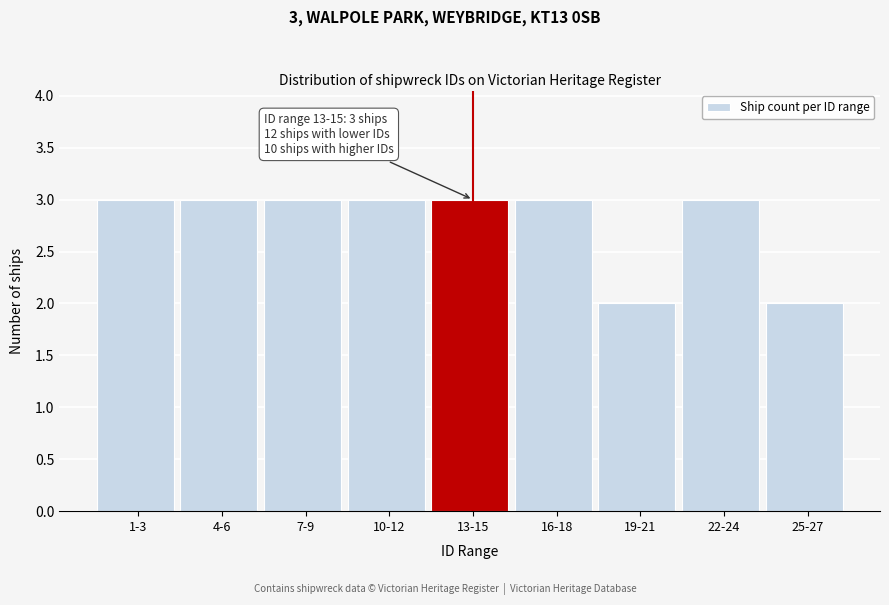

Reading left to right, what are all the values shown in this chart?

3	3	3	3	3	3	2	3	2